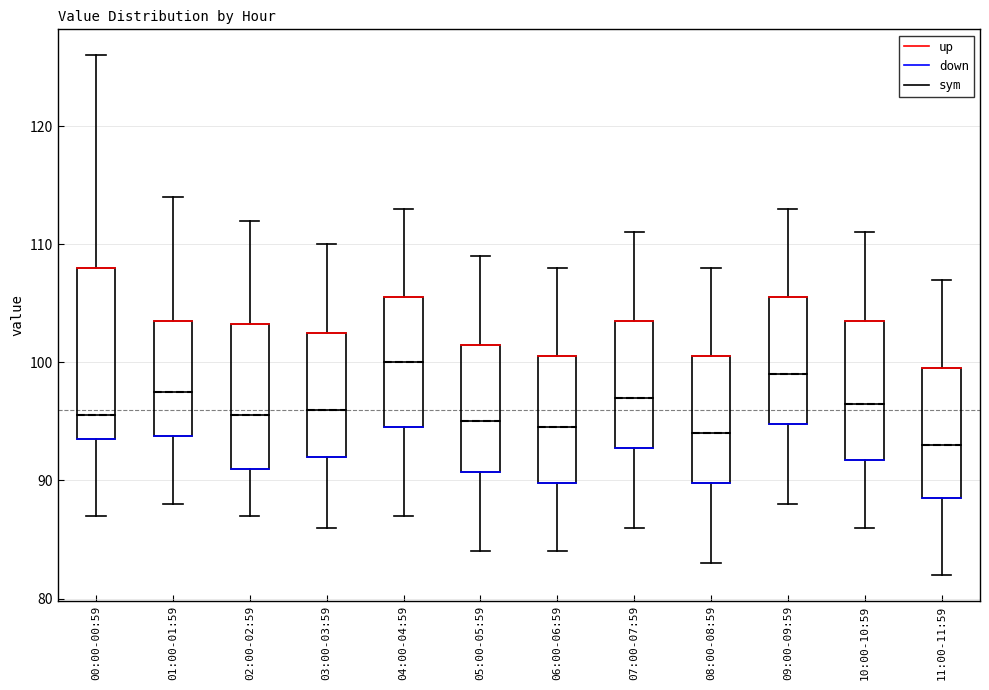

Which box is the tallest, from its lower edge to its upper edge?

00:00-00:59